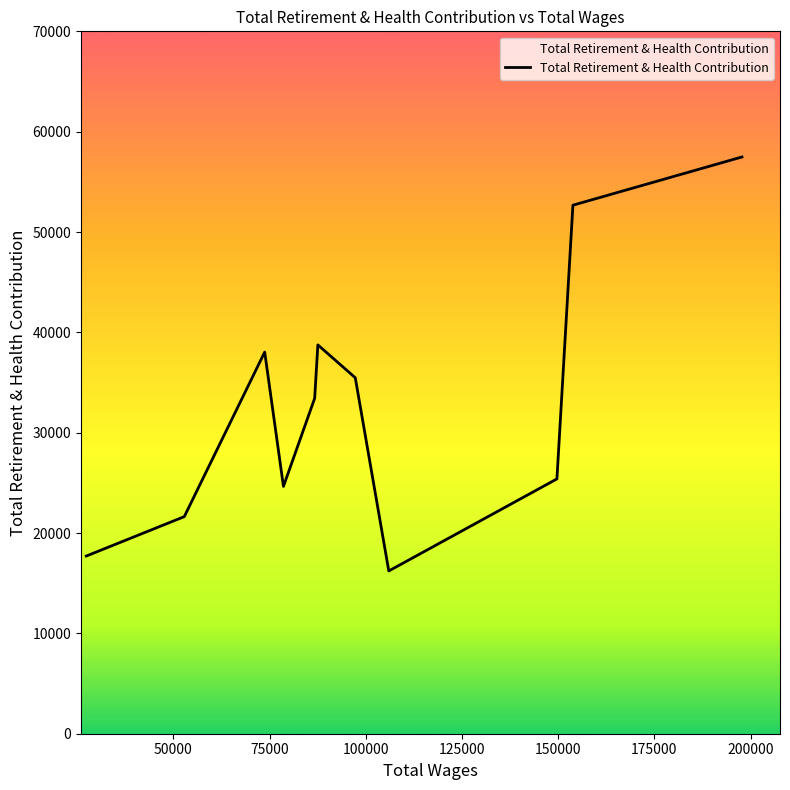

What is the difference between the maximum and minimum values?

41258